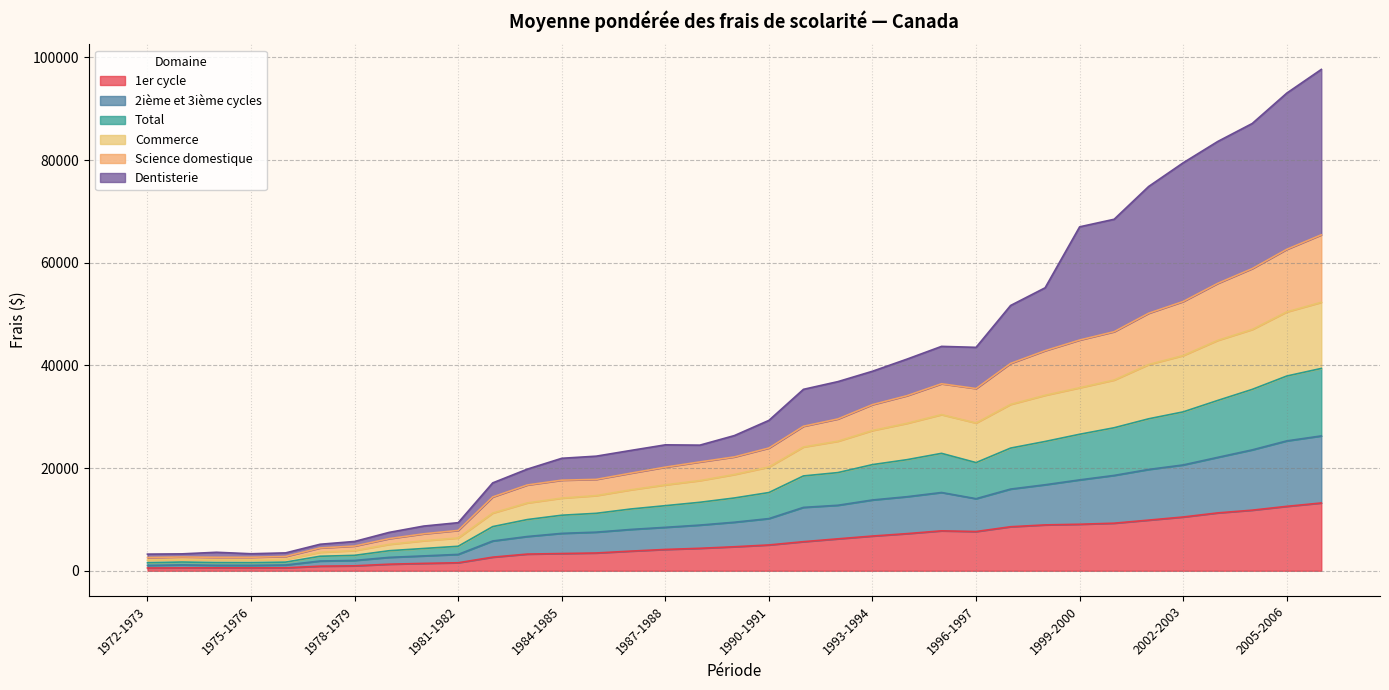

What is the approximate value of 2ième et 3ième cycles at 2000-2001?

18572